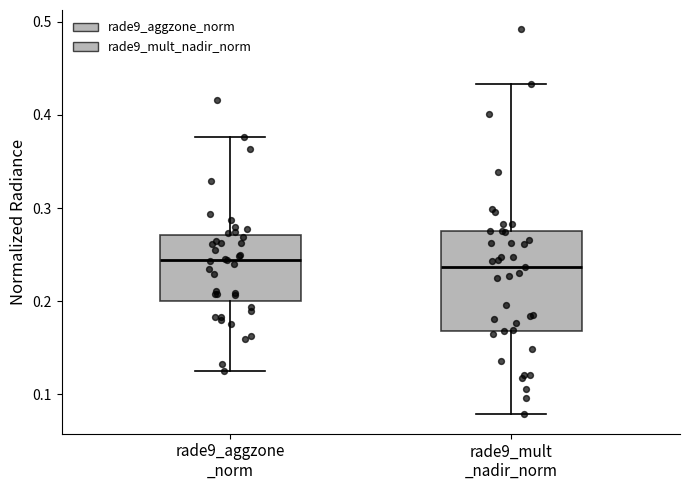

Comparing the boxes themselves (not the whiskers), which one is the tallest?

rade9_mult _nadir_norm